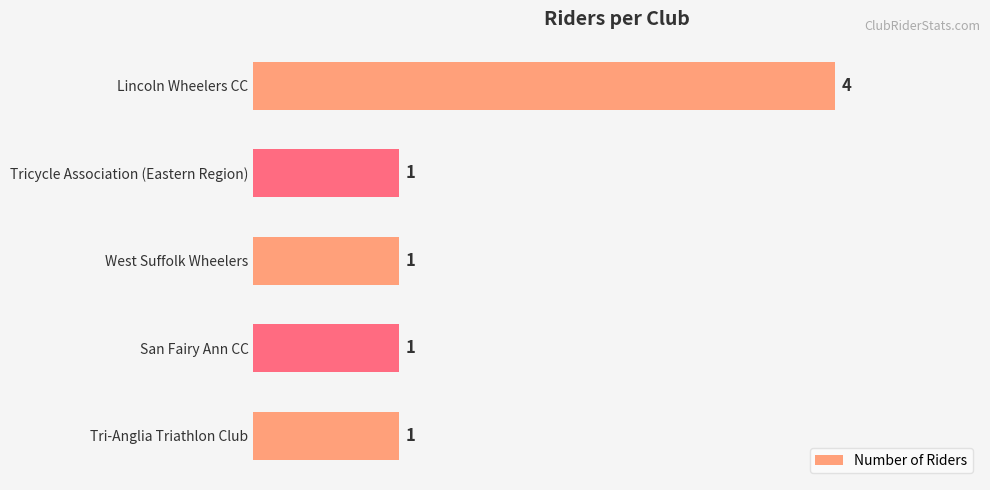

What is the difference between the maximum and minimum values?

3